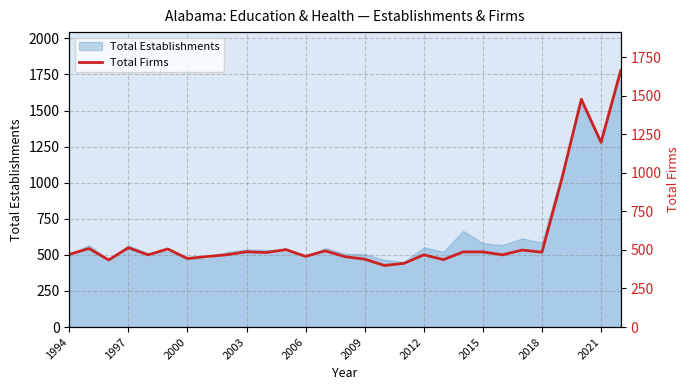

The chart shows a value of 494 at 13. True or false?

True